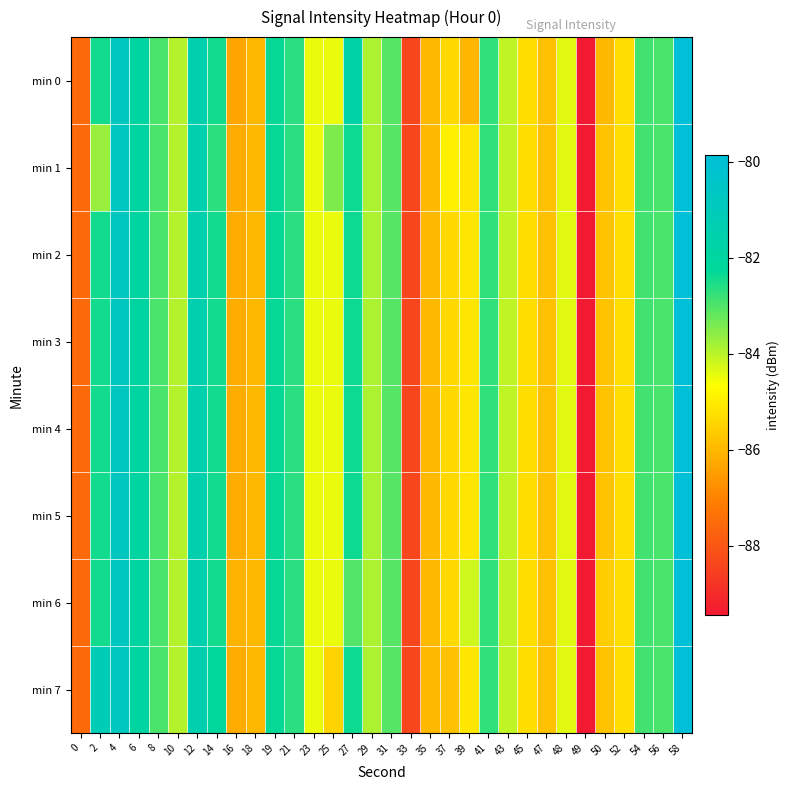

What is the smallest value displayed?

-89.4